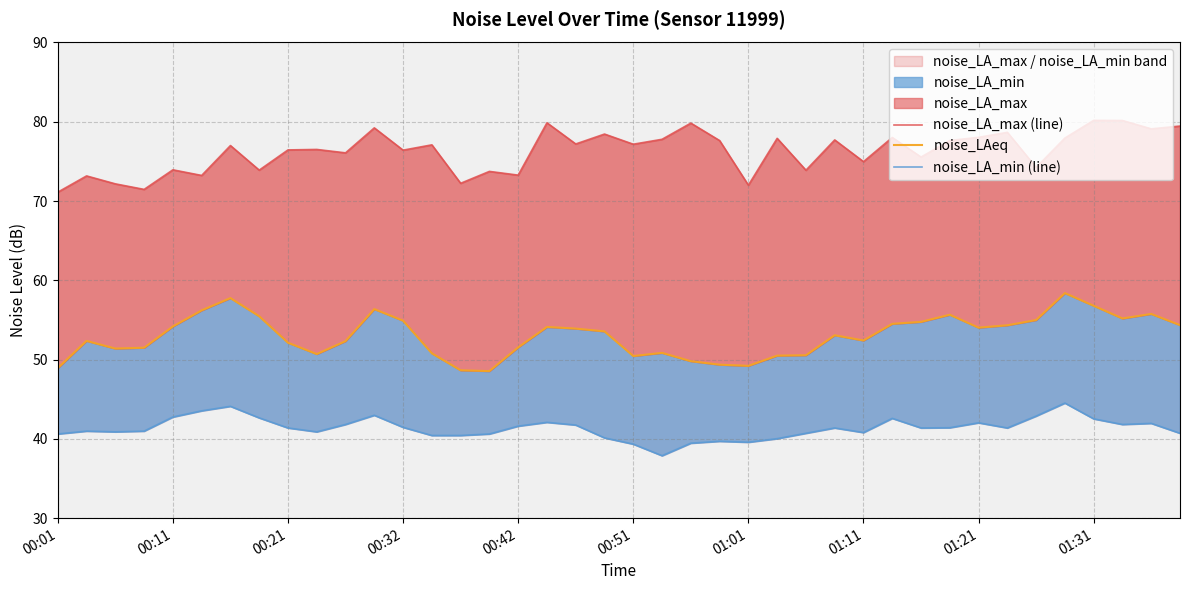

Does the chart display data point markers on the line(s)?

No